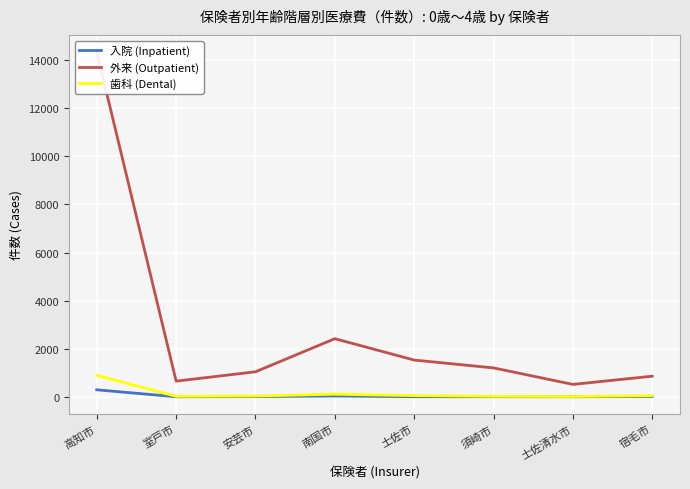

Where does the 外来 (Outpatient) series first go above 1218?

高知市